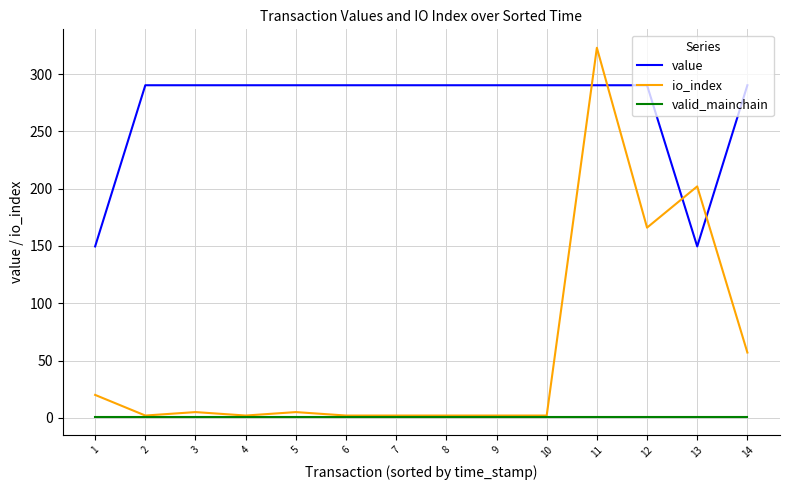

What is the sum of the value values at 1 and 14?

439.9